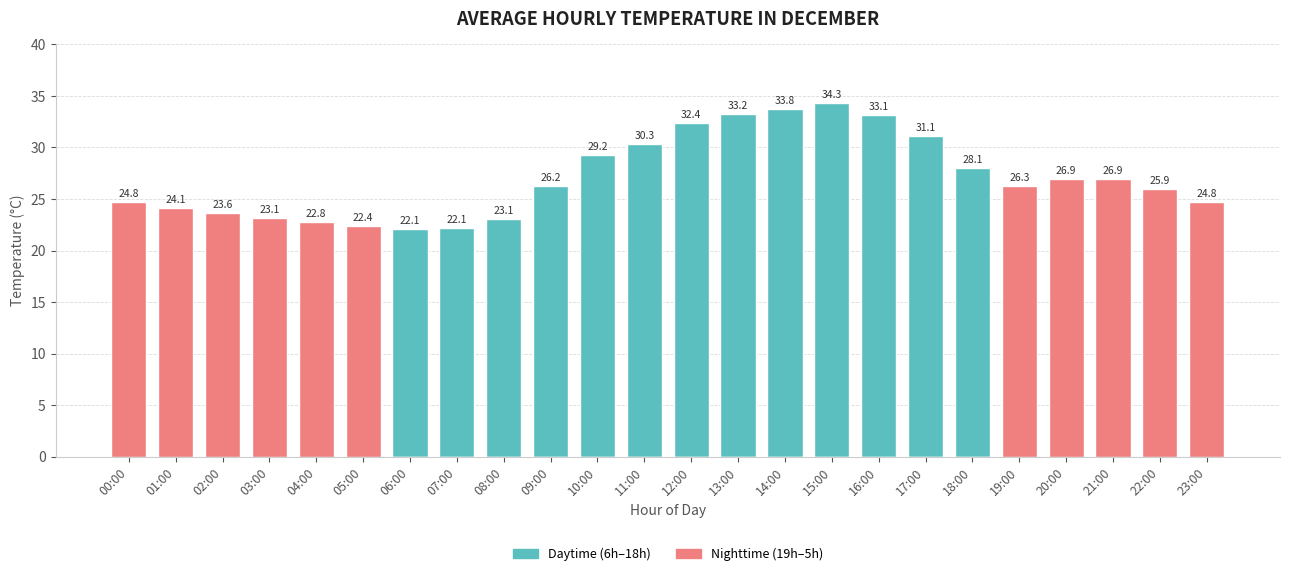

What are all the series names shown in the legend?

Daytime (6h–18h), Nighttime (19h–5h)